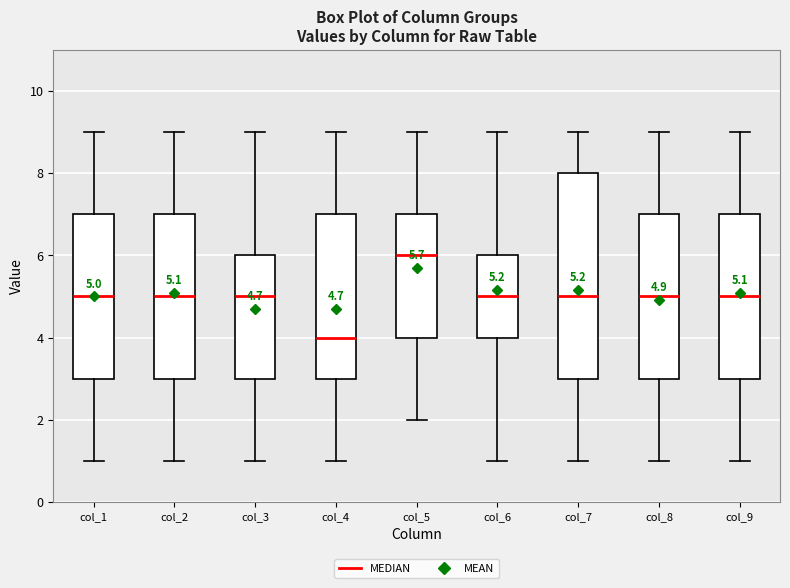

Which box has the highest median line?

col_5